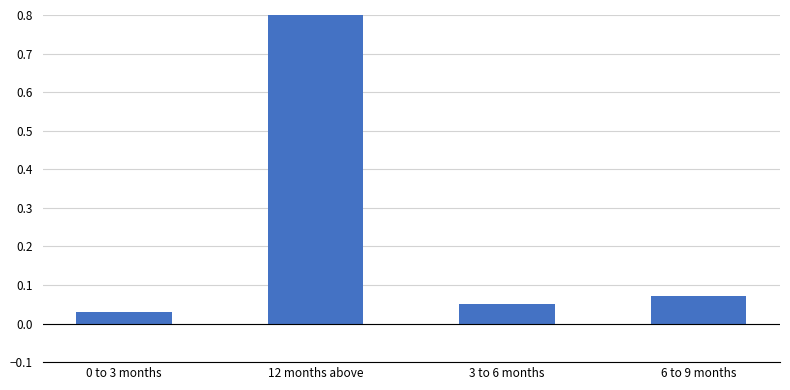

What is the difference between the maximum and minimum values?

0.8